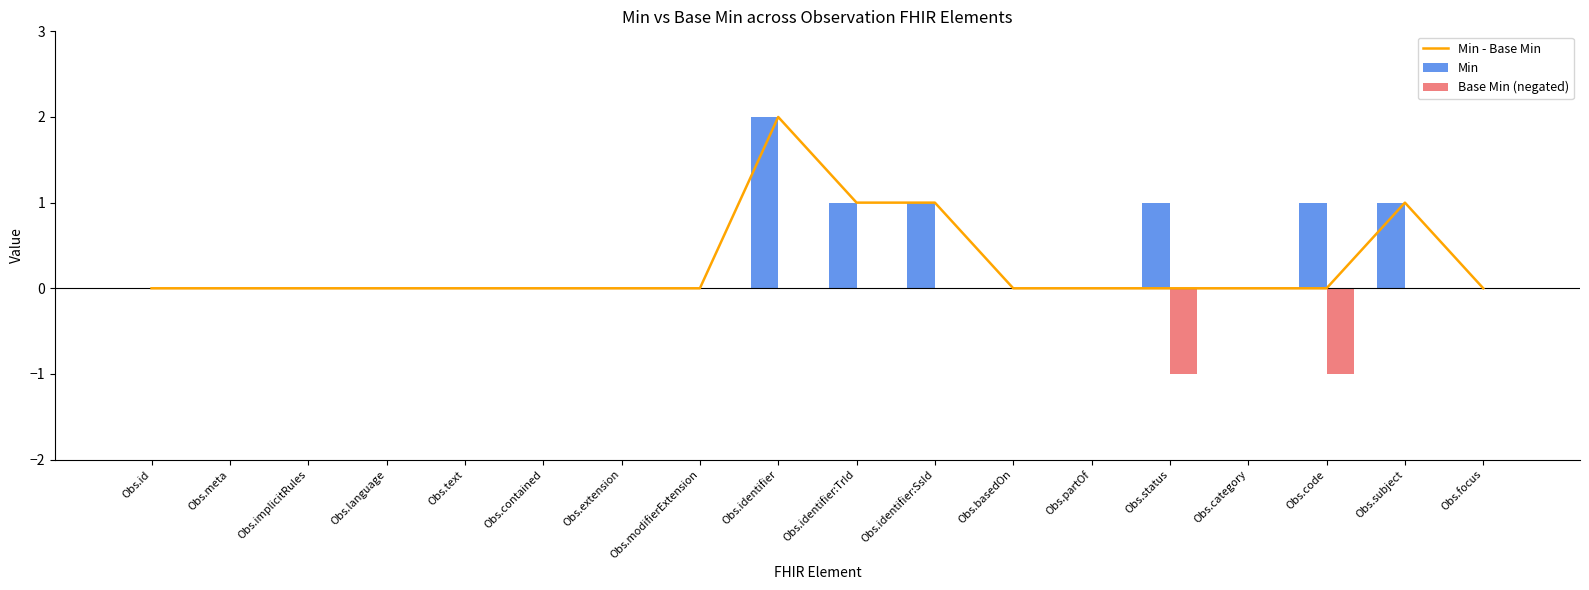

Is the value of Base Min (negated) at Obs.meta greater than the value of Min - Base Min at Obs.code?

No